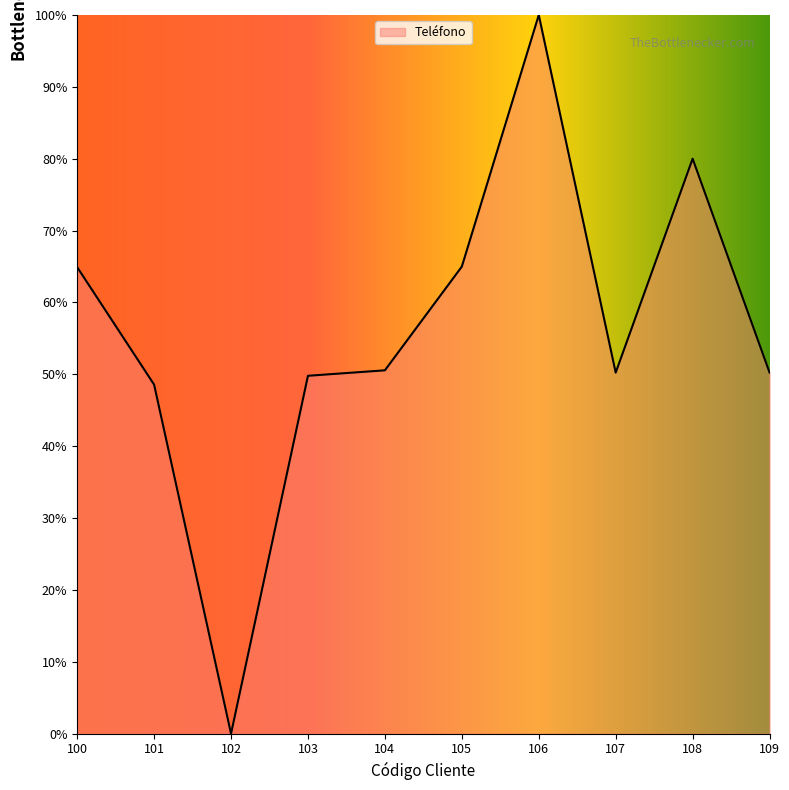

What is the change in value from 104 to 105?

+14.4